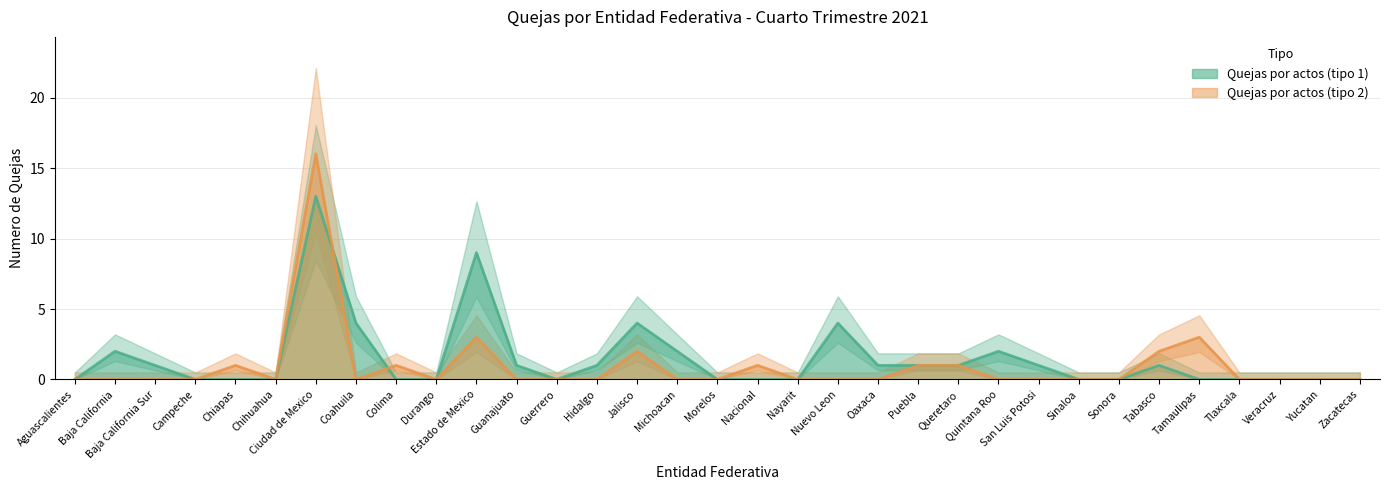

Reading left to right, transcribe all the data shown in this chart.

Quejas por actos (tipo 1): 0	2	1	0	0	0	13	4	0	0	9	1	0	1	4	2	0	0	0	4	1	1	1	2	1	0	0	1	0	0	0	0	0
Quejas por actos (tipo 2): 0	0	0	0	1	0	16	0	1	0	3	0	0	0	2	0	0	1	0	0	0	1	1	0	0	0	0	2	3	0	0	0	0